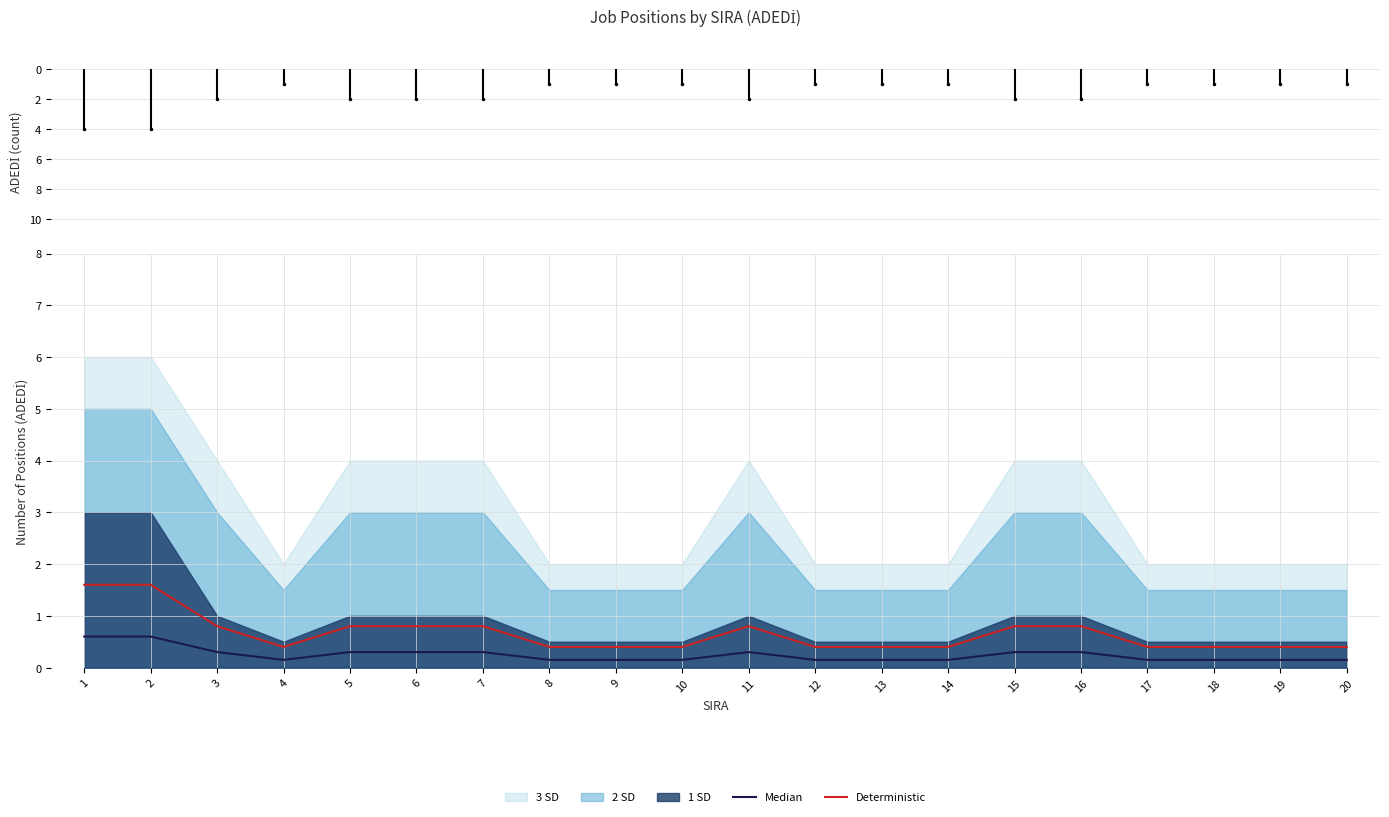

The Deterministic series shows 0.4 at 14. True or false?

True